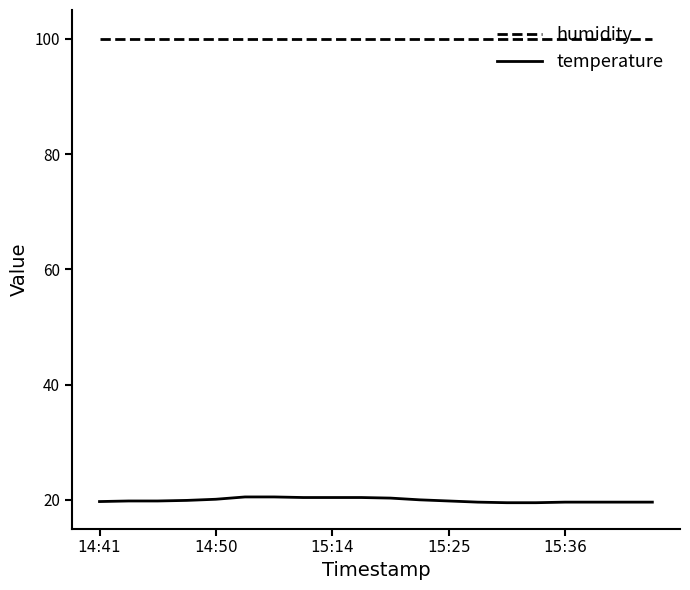

What is the minimum value for humidity?

99.9